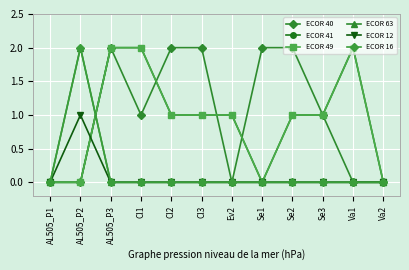

At which category does ECOR 16 reach its first local peak?

AL505_P2